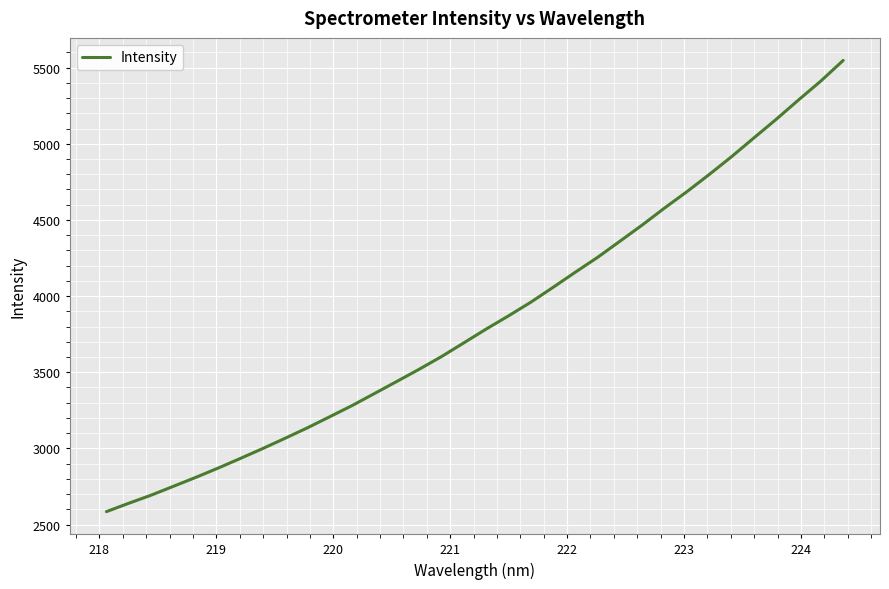

What is the greatest value displayed?

5546.8